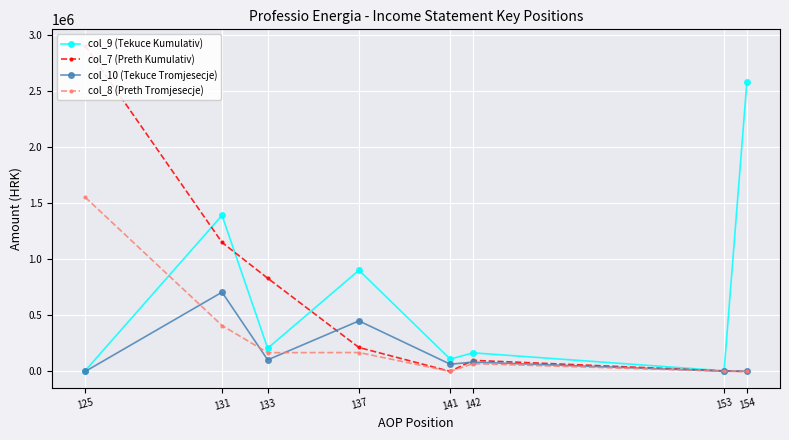

Which category has the highest value across all series?

125